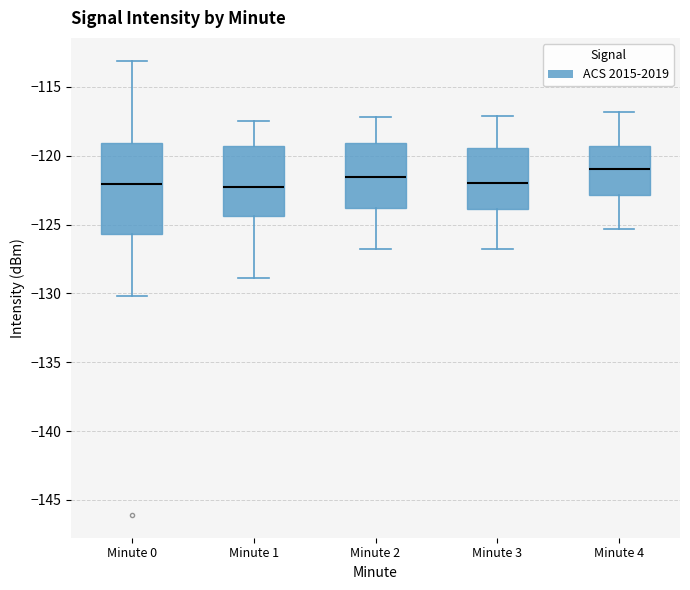

Reading left to right, transcribe this box plot: for each box, give where its median line is, the range the box spans, and where its two whiskers end, as read against the y-axis. The values are not printed on the chart, so give them approximately, as read against the axis.

Minute 0: median -122.0, box -125.5 to -119.0, whiskers -130.0 to -113.0
Minute 1: median -122.5, box -124.5 to -119.5, whiskers -129.0 to -117.5
Minute 2: median -121.5, box -124.0 to -119.0, whiskers -127.0 to -117.0
Minute 3: median -122.0, box -124.0 to -119.5, whiskers -127.0 to -117.0
Minute 4: median -121.0, box -123.0 to -119.5, whiskers -125.5 to -117.0